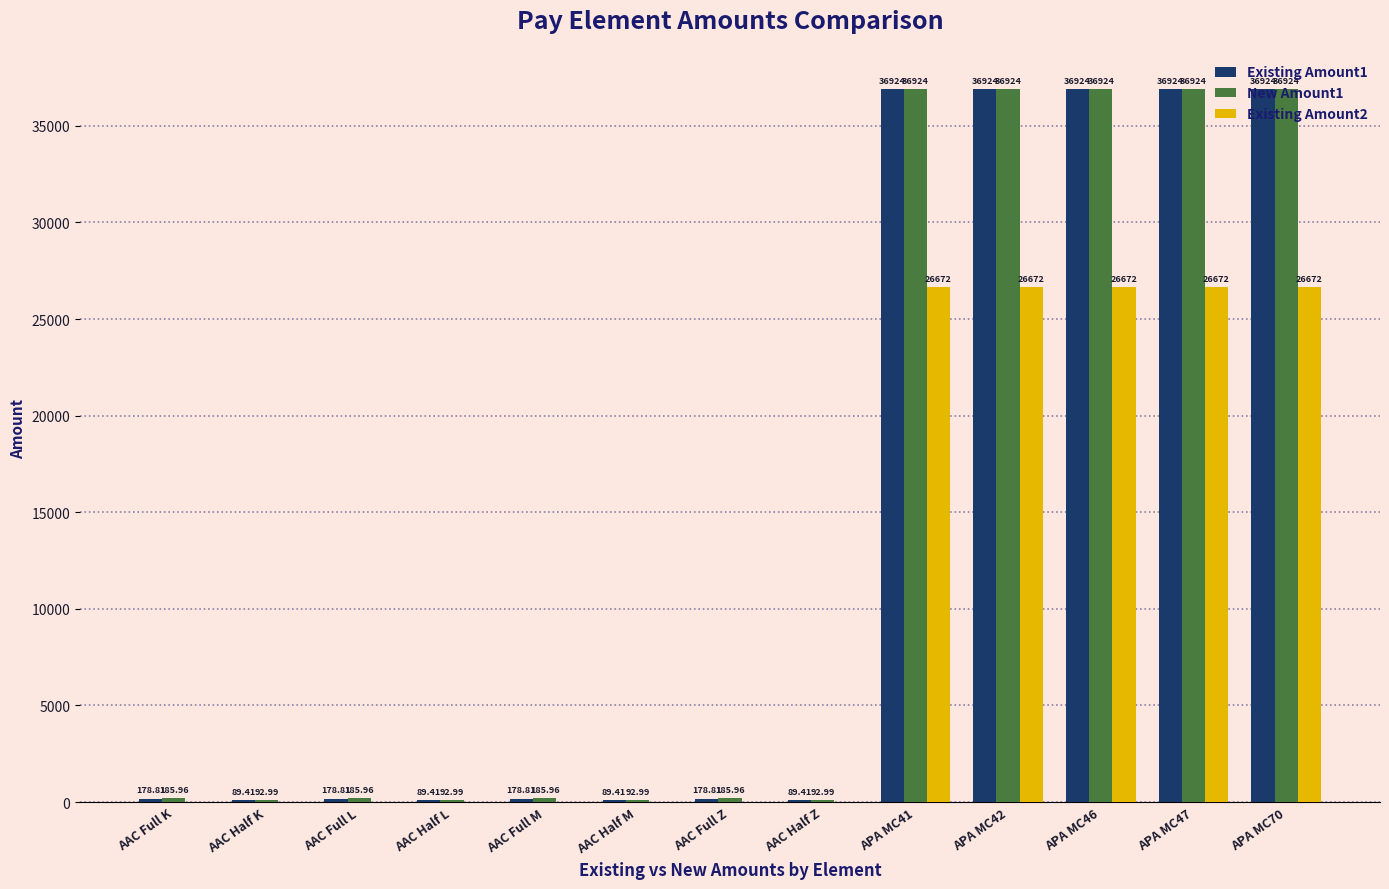

What are all the series names shown in the legend?

Existing Amount1, New Amount1, Existing Amount2